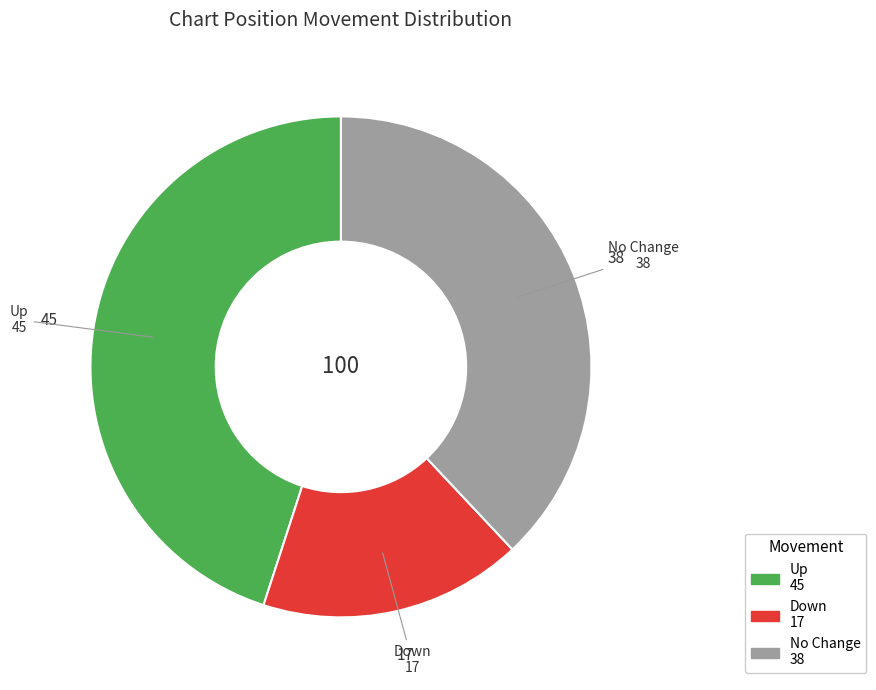

Is there any slice that represents more than half of the pie?

No